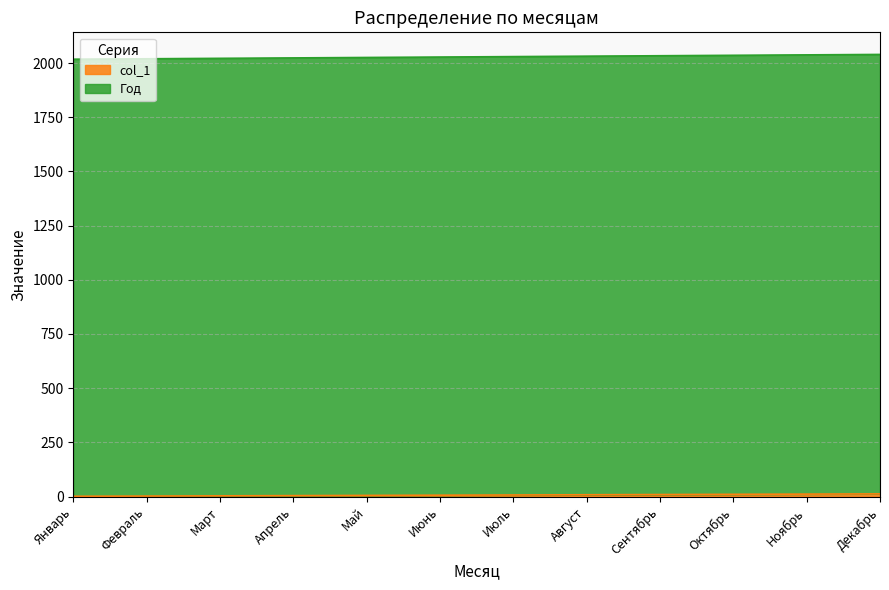

Reading left to right, extract all data points from this chart.

col_1: 1	2	3	4	5	6	7	8	9	10	11	12
Год: 2018	2020	2022	2024	2026	2028	2030	2032	2034	2036	2038	2040